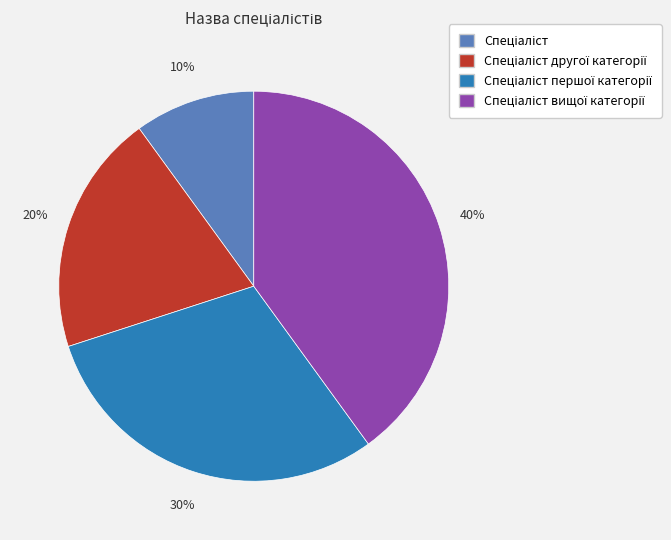

To the nearest percent, what is the average slice percentage?

25%